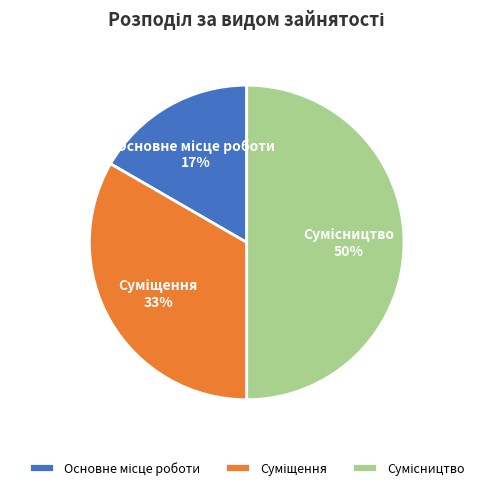

To the nearest percent, what is the average slice percentage?

33%